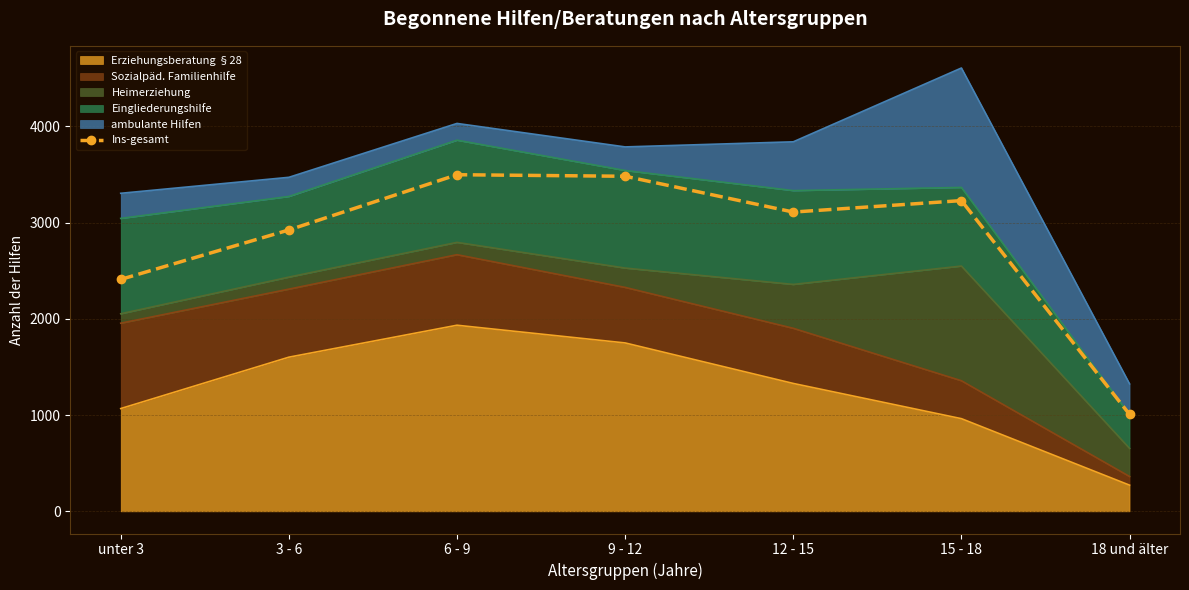

How many points are higher than both their immediate neighbors (excluding endpoints)?

2